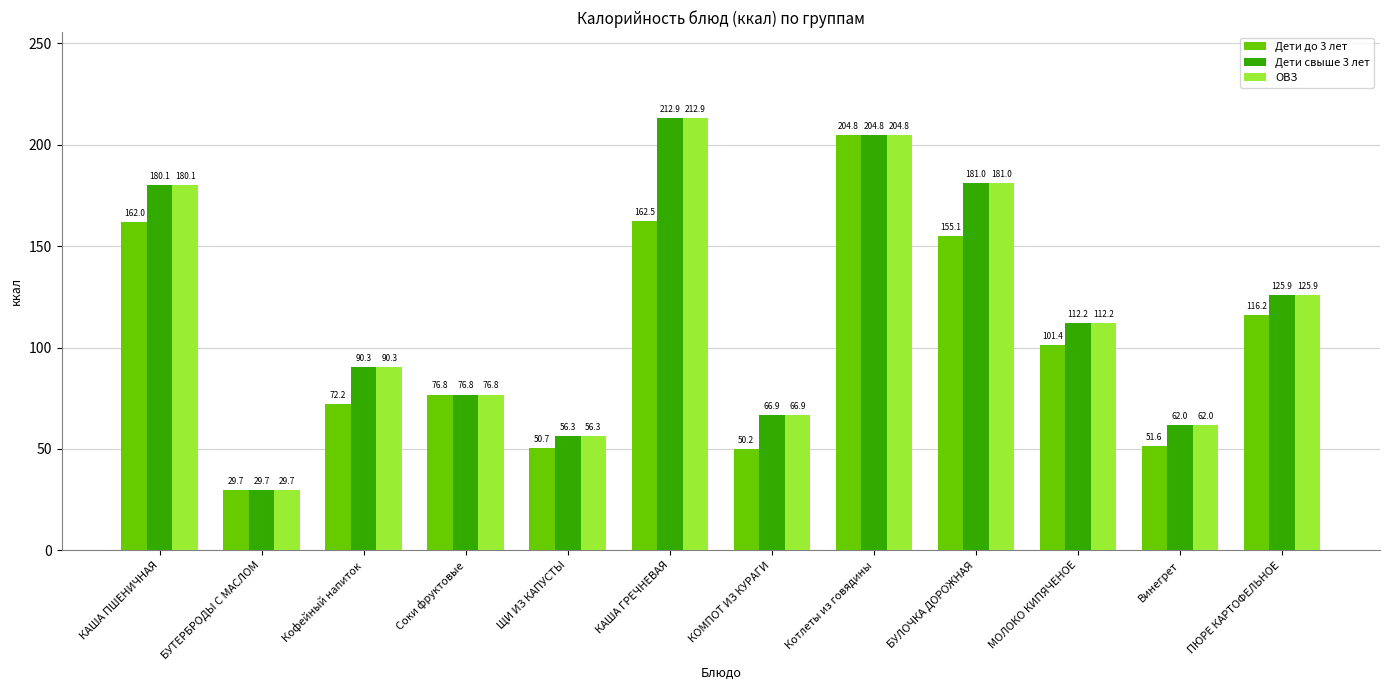

Reading right to left, list all the values displayed in this chart.

Дети до 3 лет: ПЮРЕ КАРТОФЕЛЬНОЕ=116.2	Винегрет=51.6	МОЛОКО КИПЯЧЕНОЕ=101.4	БУЛОЧКА ДОРОЖНАЯ=155.1	Котлеты из говядины=204.8	КОМПОТ ИЗ КУРАГИ=50.2	КАША ГРЕЧНЕВАЯ=162.5	ЩИ ИЗ КАПУСТЫ=50.7	Соки фруктовые=76.8	Кофейный напиток=72.2	БУТЕРБРОДЫ С МАСЛОМ=29.7	КАША ПШЕНИЧНАЯ=162.0
Дети свыше 3 лет: ПЮРЕ КАРТОФЕЛЬНОЕ=125.9	Винегрет=62.0	МОЛОКО КИПЯЧЕНОЕ=112.2	БУЛОЧКА ДОРОЖНАЯ=181.0	Котлеты из говядины=204.8	КОМПОТ ИЗ КУРАГИ=66.9	КАША ГРЕЧНЕВАЯ=212.9	ЩИ ИЗ КАПУСТЫ=56.3	Соки фруктовые=76.8	Кофейный напиток=90.3	БУТЕРБРОДЫ С МАСЛОМ=29.7	КАША ПШЕНИЧНАЯ=180.1
ОВЗ: ПЮРЕ КАРТОФЕЛЬНОЕ=125.9	Винегрет=62.0	МОЛОКО КИПЯЧЕНОЕ=112.2	БУЛОЧКА ДОРОЖНАЯ=181.0	Котлеты из говядины=204.8	КОМПОТ ИЗ КУРАГИ=66.9	КАША ГРЕЧНЕВАЯ=212.9	ЩИ ИЗ КАПУСТЫ=56.3	Соки фруктовые=76.8	Кофейный напиток=90.3	БУТЕРБРОДЫ С МАСЛОМ=29.7	КАША ПШЕНИЧНАЯ=180.1